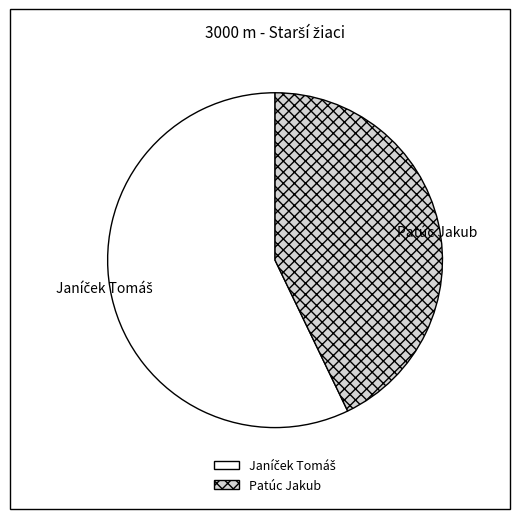

What is the smallest slice in the pie chart?

Patúc Jakub